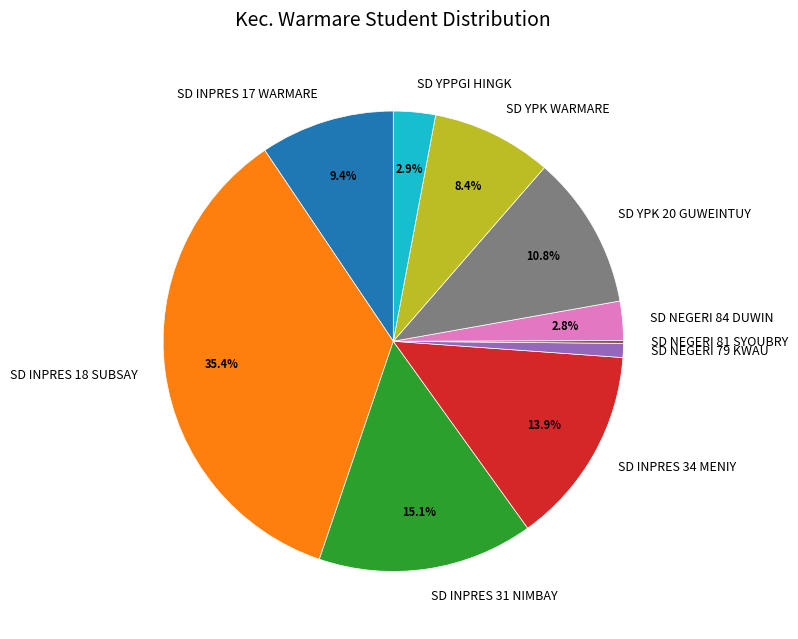

To the nearest percent, what is the difference between the SD YPPGI HINGK and SD NEGERI 79 KWAU slice percentages?

2%